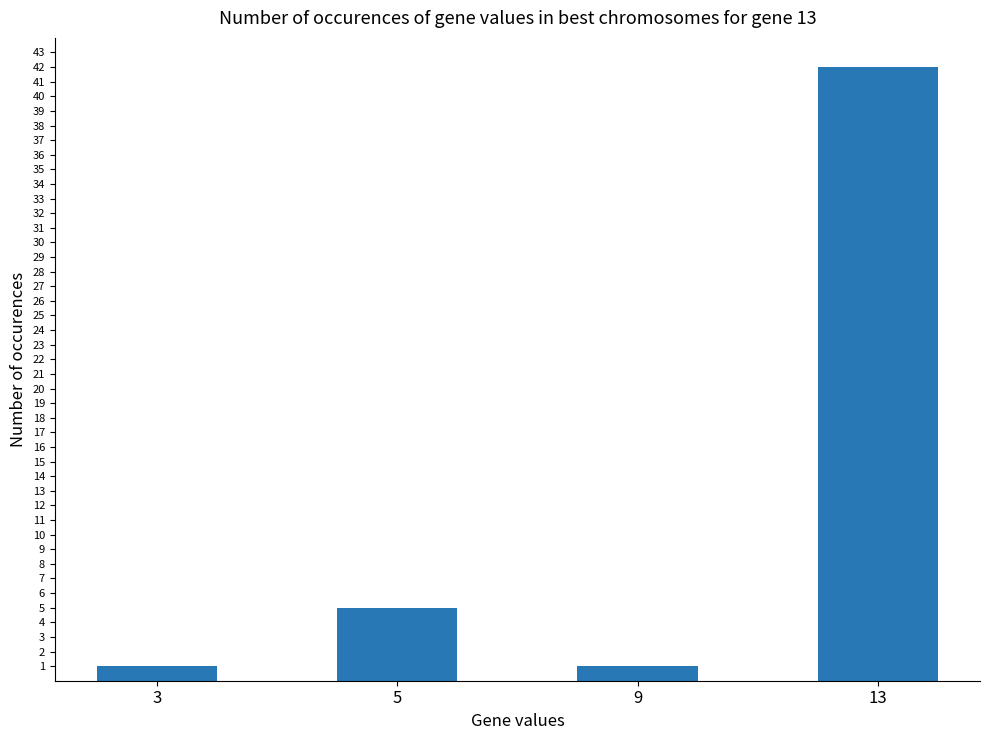

Which has a higher value, 3 or 5?

5